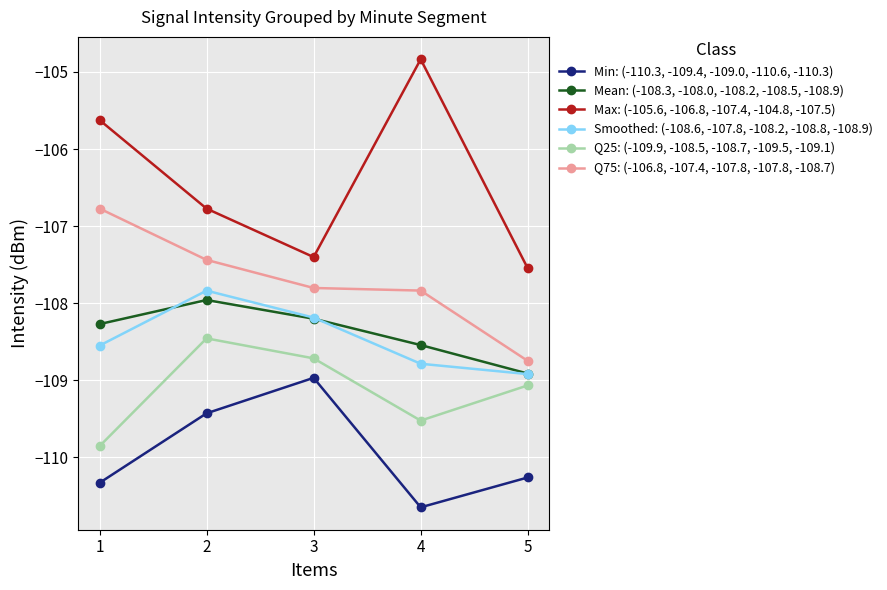

Reading left to right, list all the values displayed in this chart.

Min: (-110.3, -109.4, -109.0, -110.6, -110.3): 1=-110.3	2=-109.4	3=-109.0	4=-110.6	5=-110.3
Mean: (-108.3, -108.0, -108.2, -108.5, -108.9): 1=-108.3	2=-108.0	3=-108.2	4=-108.5	5=-108.9
Max: (-105.6, -106.8, -107.4, -104.8, -107.5): 1=-105.6	2=-106.8	3=-107.4	4=-104.8	5=-107.5
Smoothed: (-108.6, -107.8, -108.2, -108.8, -108.9): 1=-108.6	2=-107.8	3=-108.2	4=-108.8	5=-108.9
Q25: (-109.9, -108.5, -108.7, -109.5, -109.1): 1=-109.9	2=-108.5	3=-108.7	4=-109.5	5=-109.1
Q75: (-106.8, -107.4, -107.8, -107.8, -108.7): 1=-106.8	2=-107.4	3=-107.8	4=-107.8	5=-108.7